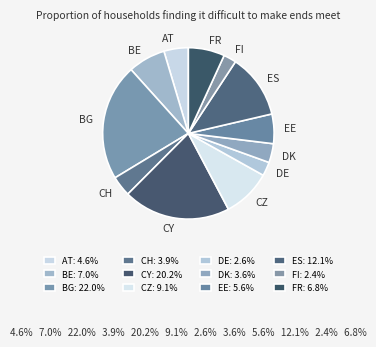

Which category has the biggest portion of the pie?

BG